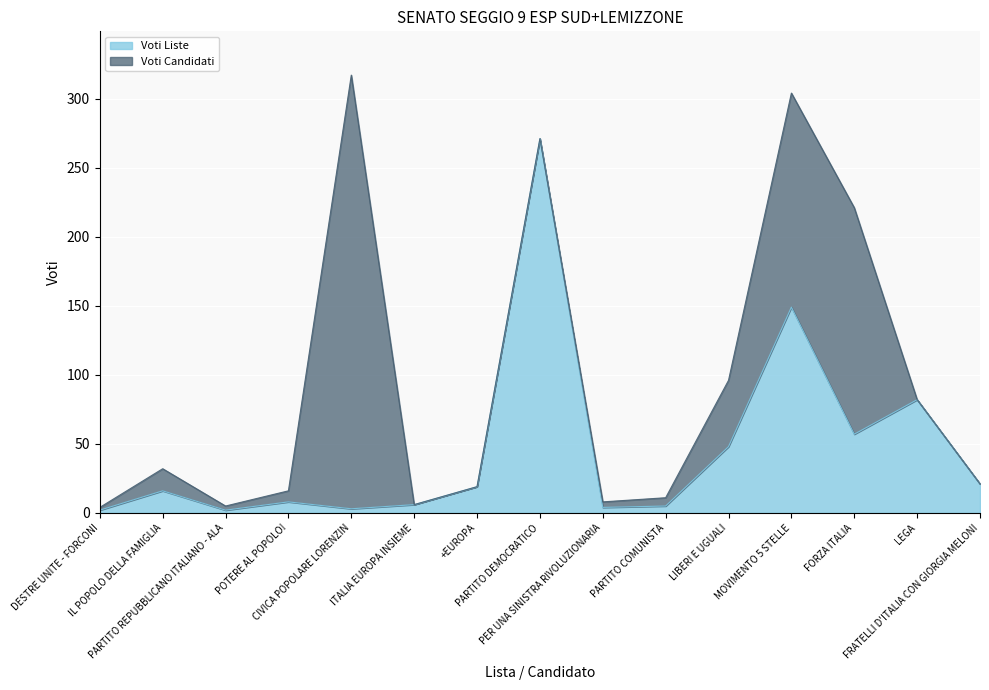

Between CIVICA POPOLARE LORENZIN and LEGA, which is larger?

LEGA